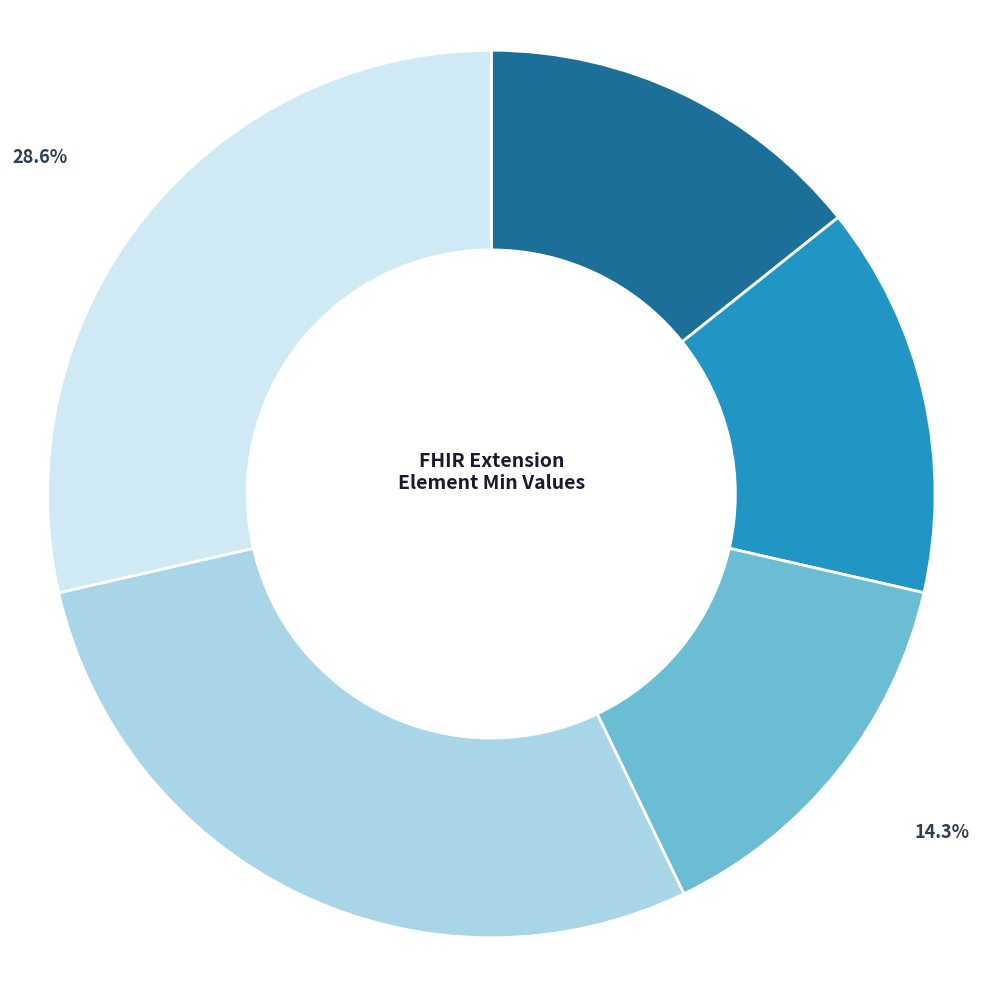

Is there any slice that represents more than half of the pie?

No